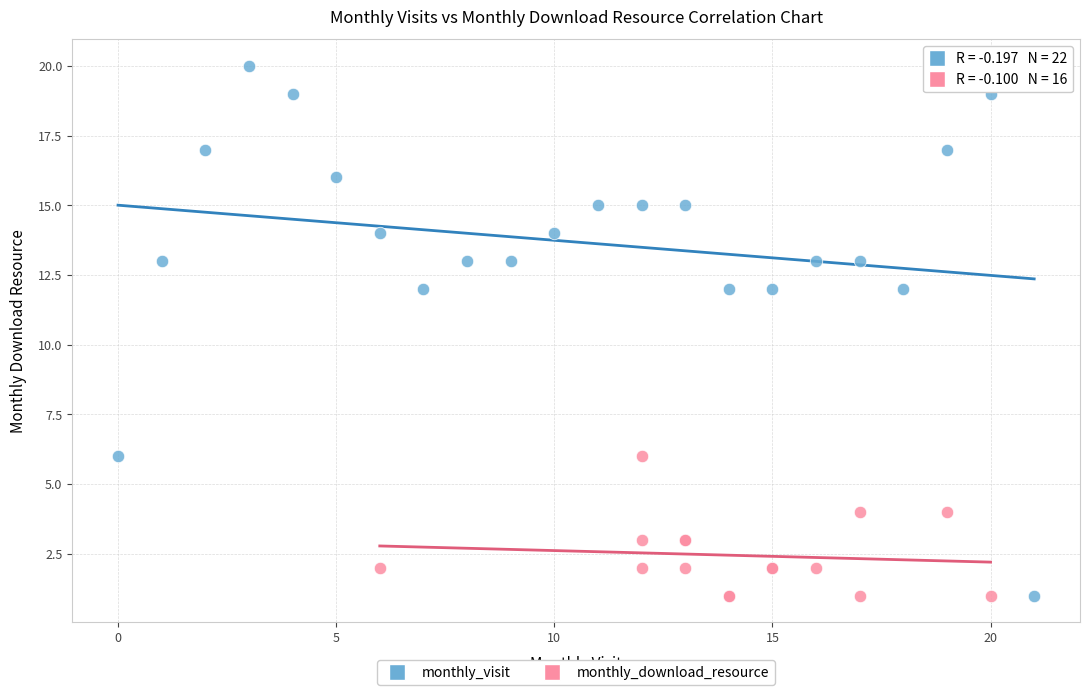

Which series has the largest Y range (max minus min)?

monthly_visit